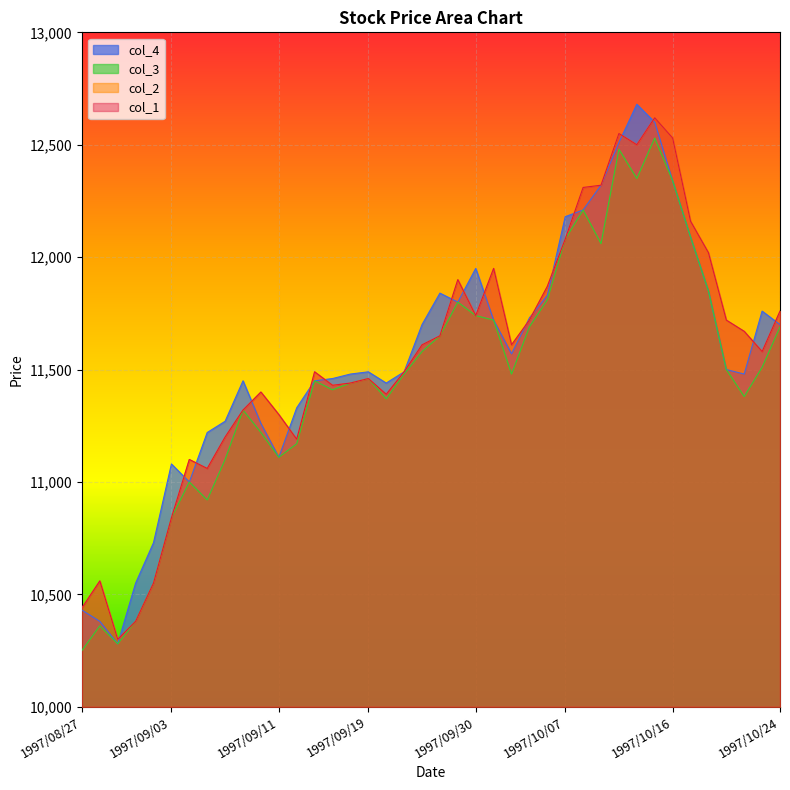

Which category has the highest value across all series?

1997/10/14